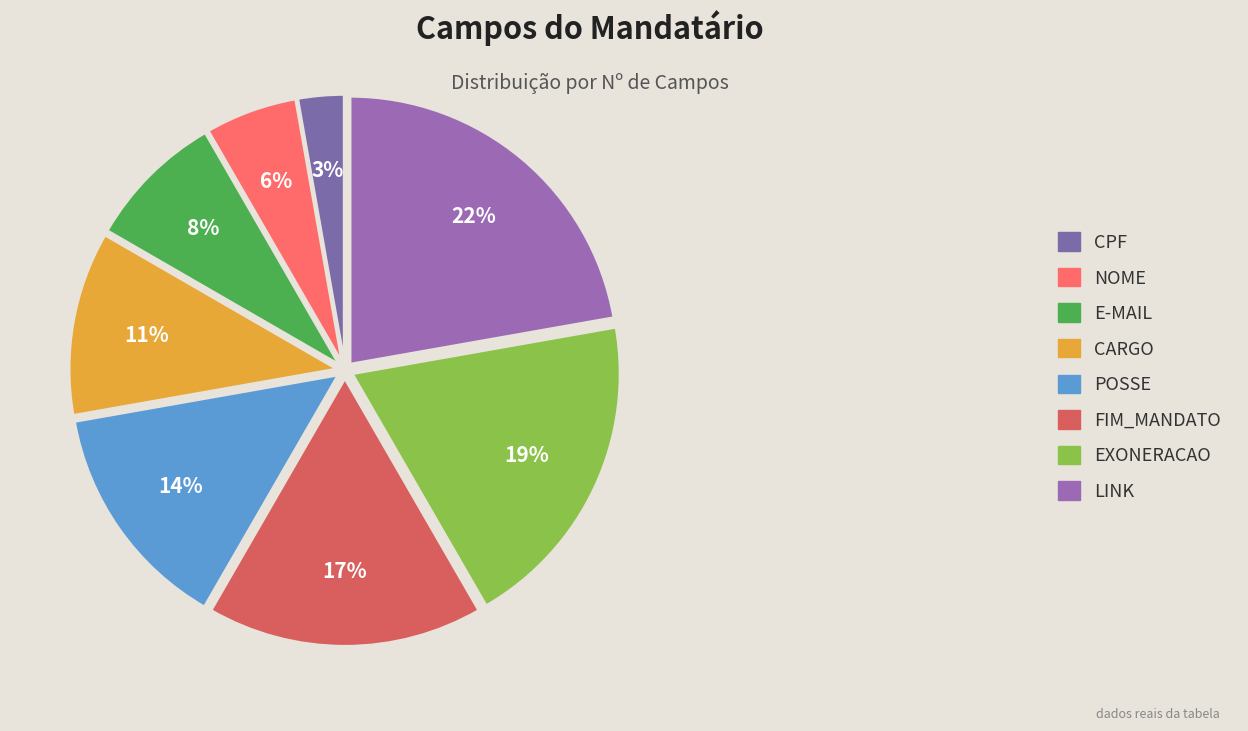

Rank the categories by value from lowest to highest.

CPF, NOME, E-MAIL, CARGO, POSSE, FIM_MANDATO, EXONERACAO, LINK